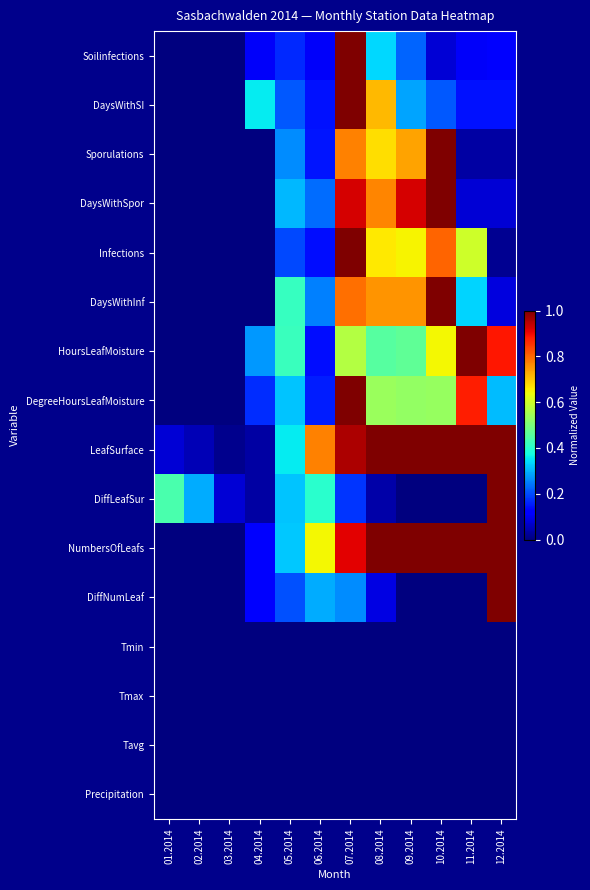

List the series in order of their peak value, lowest first.

Tmin, Tmax, Tavg, Precipitation, Soilinfections, DaysWithSI, Sporulations, DaysWithSpor, Infections, DaysWithInf, HoursLeafMoisture, DegreeHoursLeafMoisture, LeafSurface, DiffLeafSur, NumbersOfLeafs, DiffNumLeaf